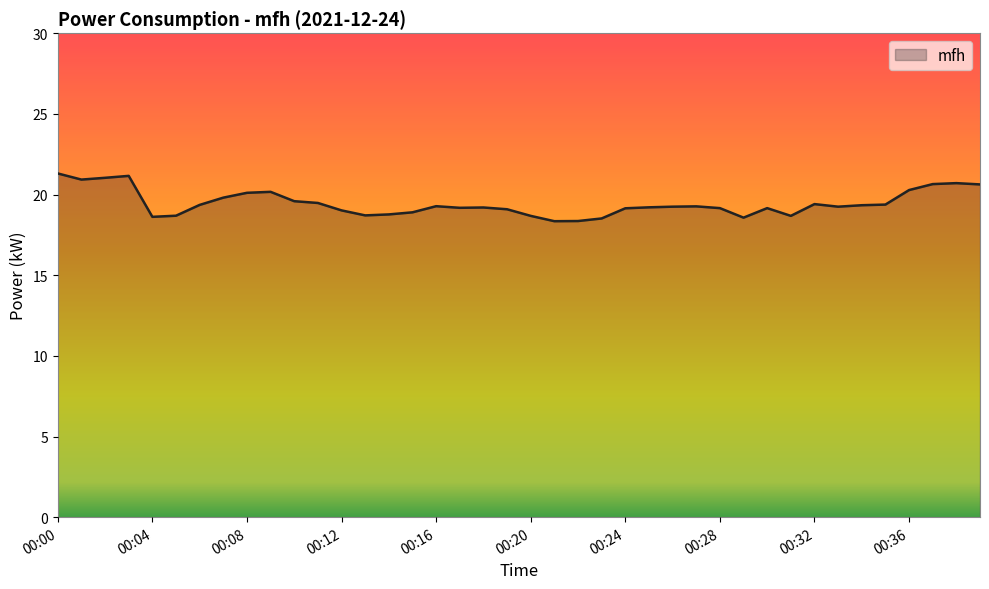

True or false: there are more than 0 points higher than both neighbors.

True